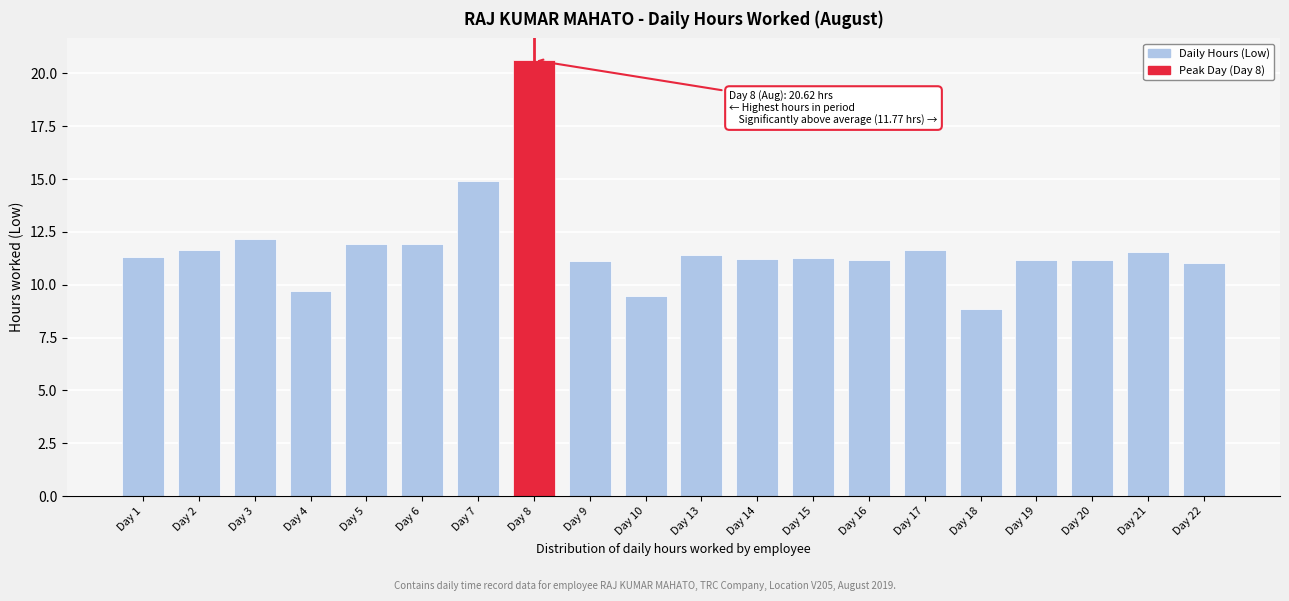

What is the average value?

11.8